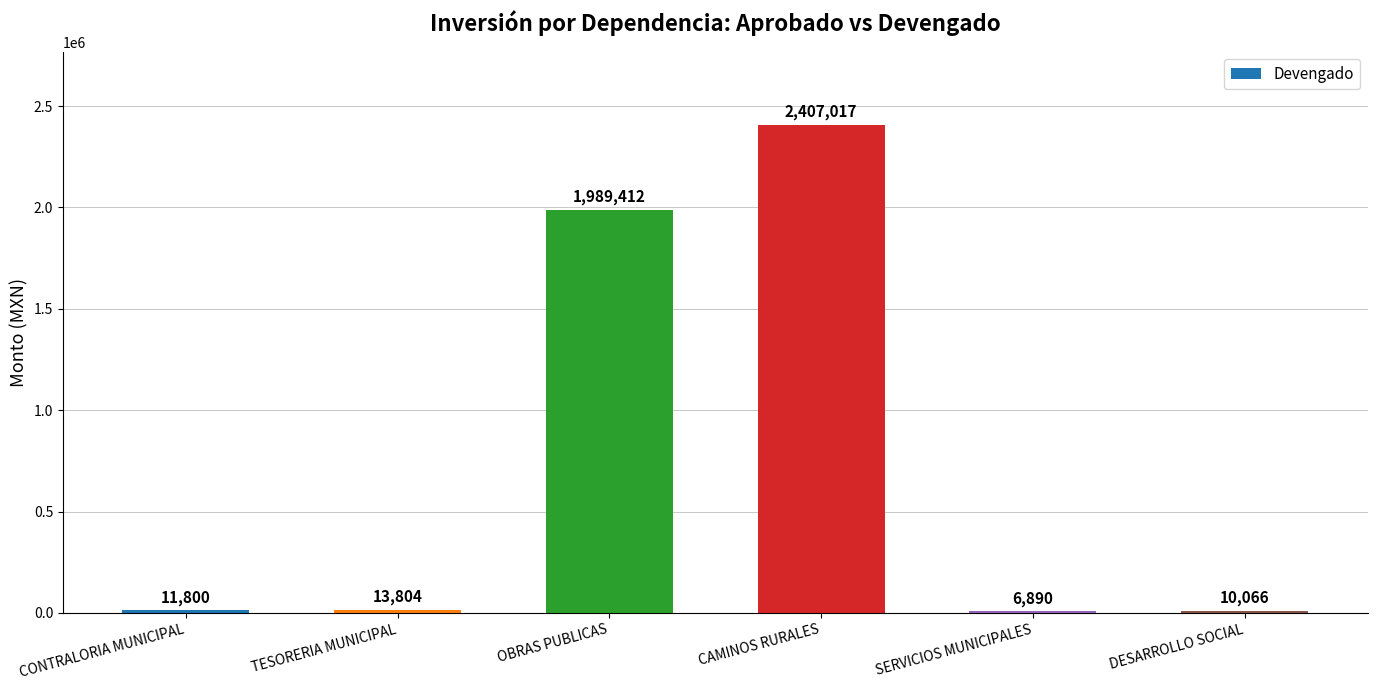

At which label is the value closest to 1206953?

OBRAS PUBLICAS